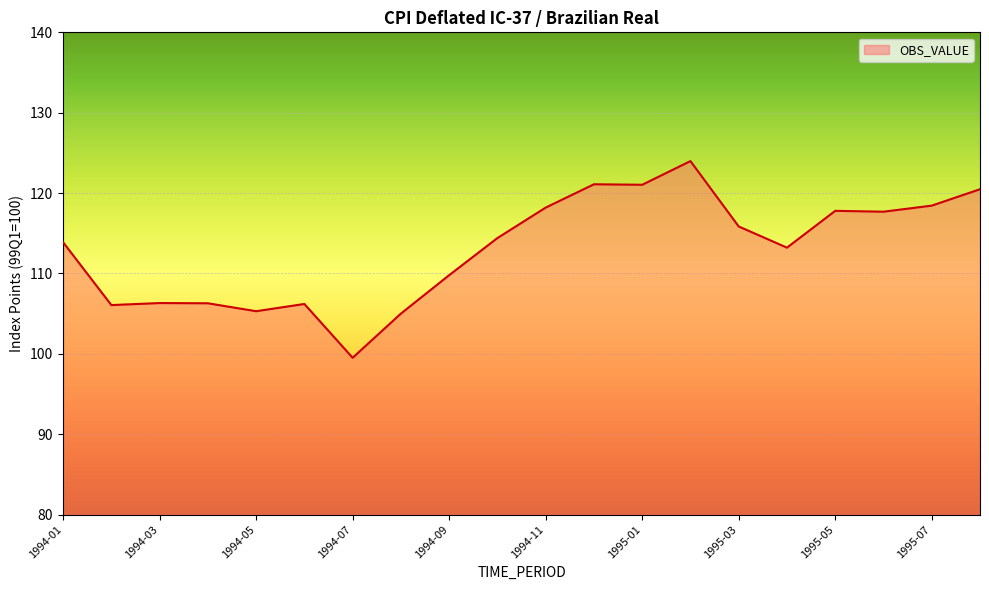

What is the minimum value shown in the chart?

99.5